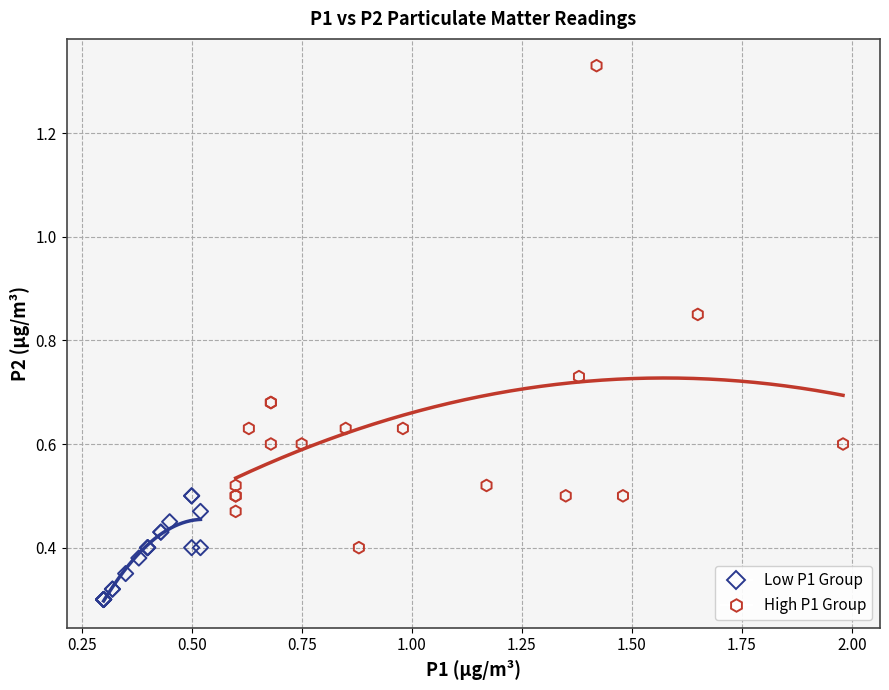

Which series has the widest spread of Y values?

High P1 Group